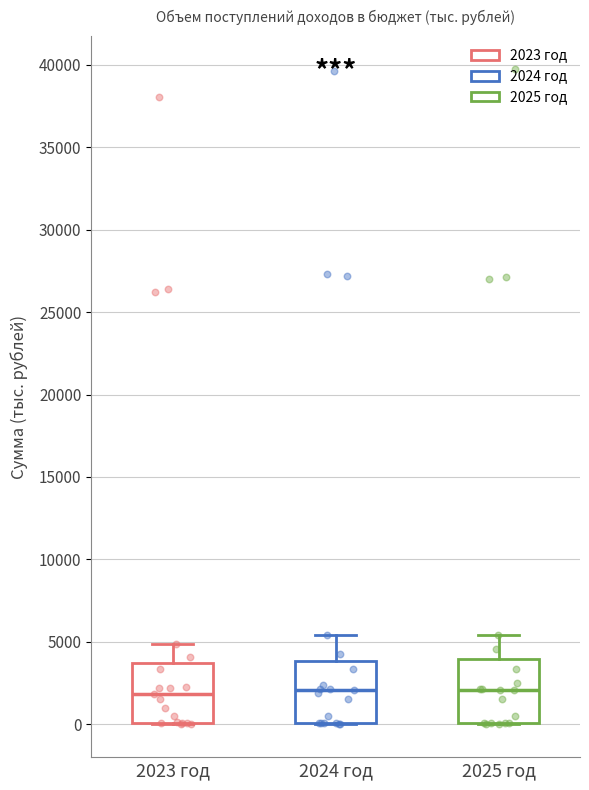

Reading left to right, transcribe this box plot: for each box, give where its median line is, the range the box spans, and where its two whiskers end, as read against the y-axis. The values are not printed on the chart, so give them approximately, as read against the axis.

2023 год: median 2000, box 0 to 3500, whiskers 0 to 5000
2024 год: median 2000, box 0 to 4000, whiskers 0 to 5500
2025 год: median 2000, box 0 to 4000, whiskers 0 to 5500